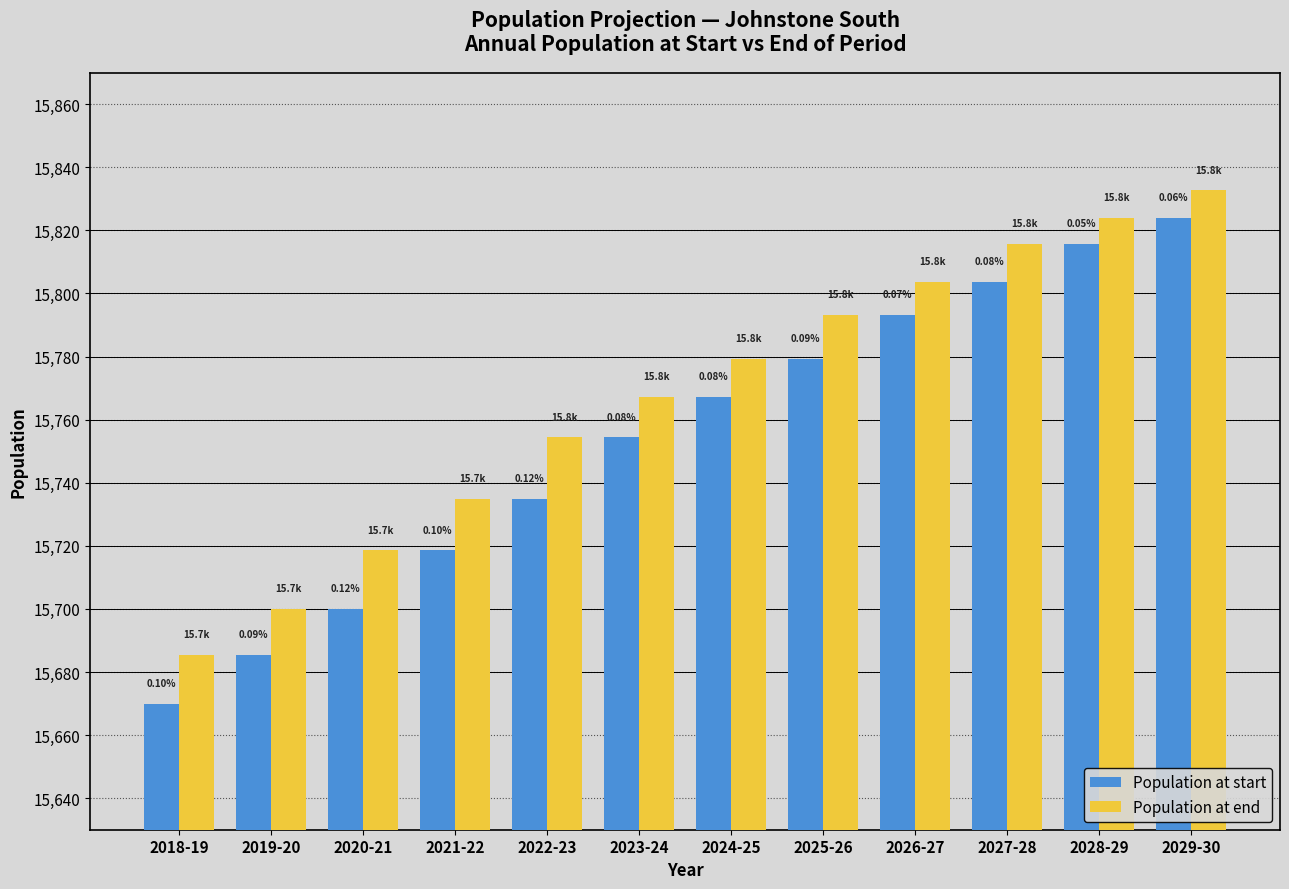

What are all the series names shown in the legend?

Population at start, Population at end